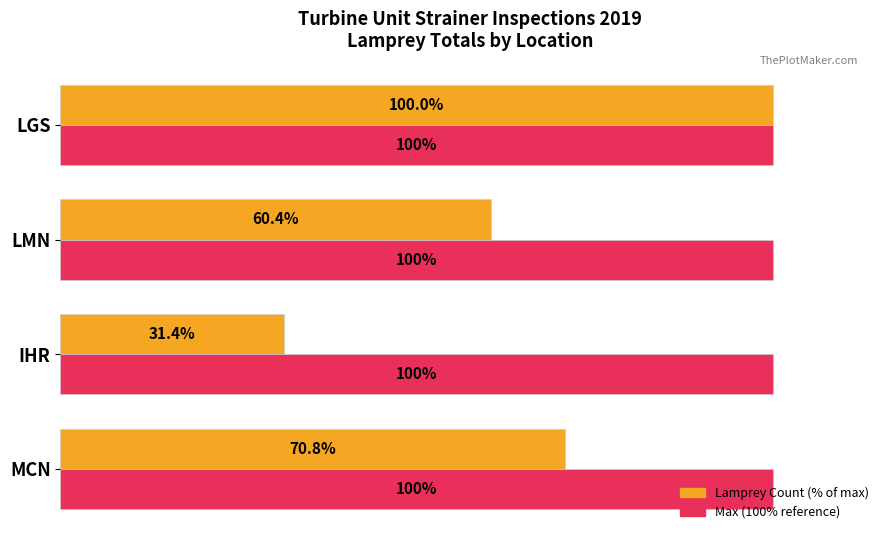

At which category is the sum across all series the highest?

LGS